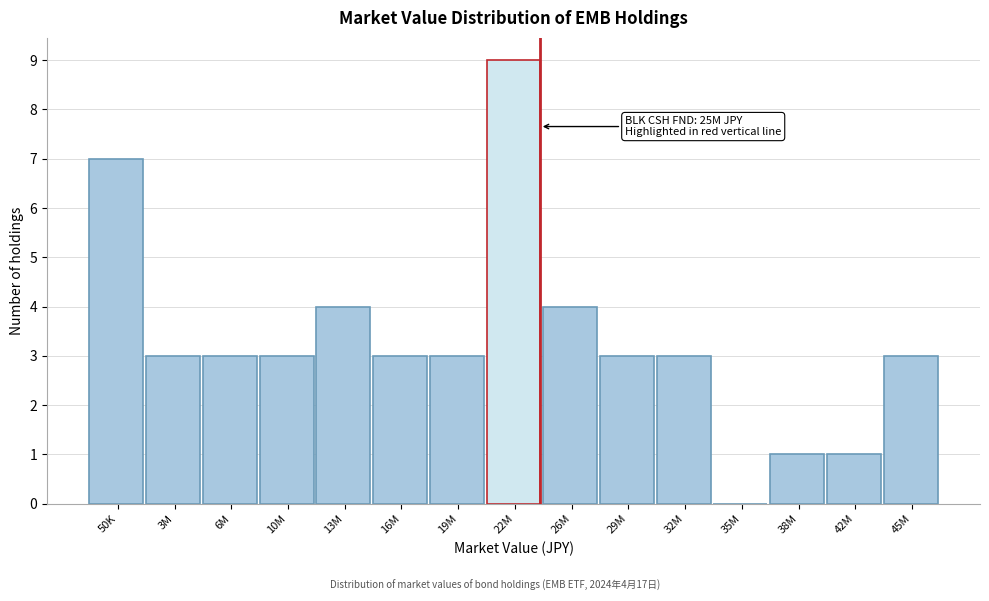

Reading left to right, what are all the values shown in this chart?

50K=7	3M=3	6M=3	10M=3	13M=4	16M=3	19M=3	22M=9	26M=4	29M=3	32M=3	35M=0	38M=1	42M=1	45M=3